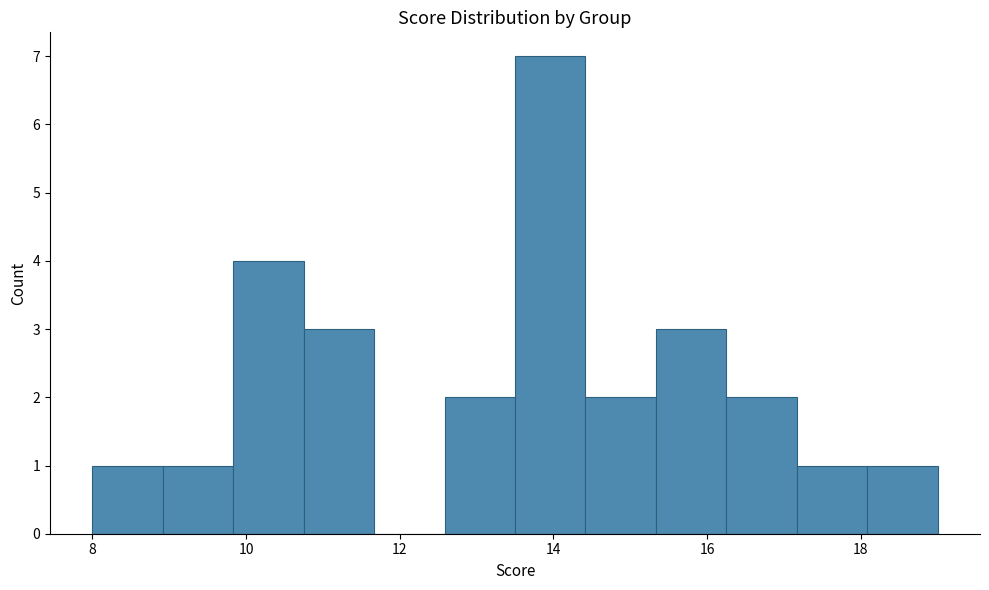

Reading left to right, transcribe this chart: for each bar, give the range it covers on the x-axis and its height. Neither the bar edges nor the heights are printed on the chart, so give them approximately, as read against the axes.

8.0 to 9.0: 1
9.0 to 9.8: 1
9.8 to 10.8: 4
10.8 to 11.6: 3
11.6 to 12.6: 0
12.6 to 13.6: 2
13.6 to 14.4: 7
14.4 to 15.4: 2
15.4 to 16.2: 3
16.2 to 17.2: 2
17.2 to 18.0: 1
18.0 to 19.0: 1